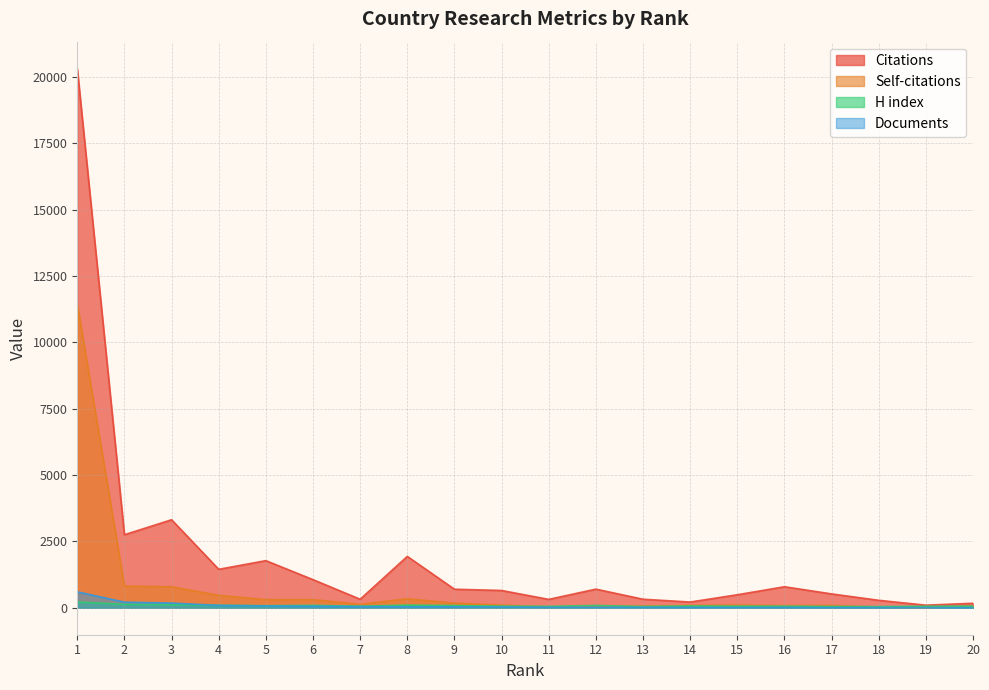

What is the average value of the Self-citations series?

774